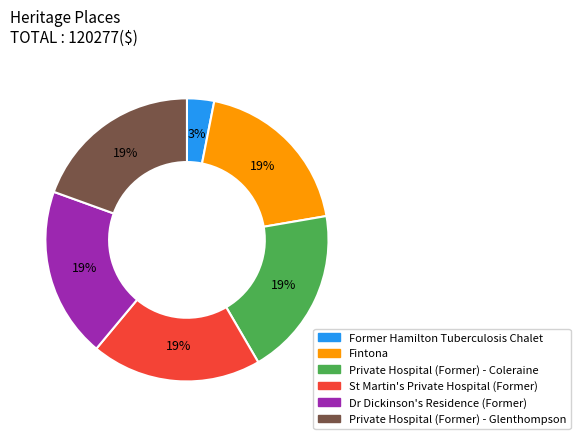

Is there a majority slice in this chart?

No